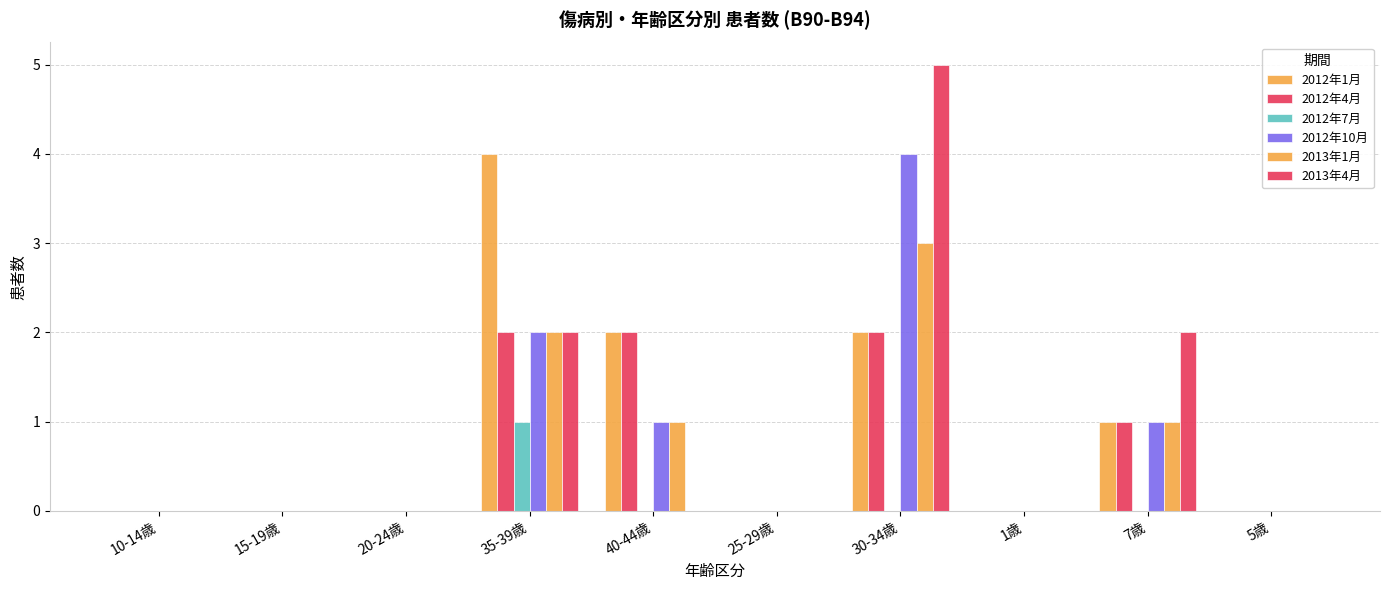

How many groups of bars are there?

10